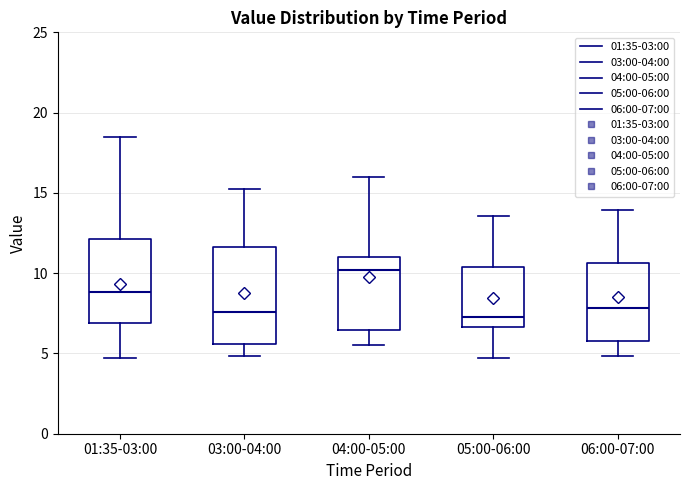

Where does the lower whisker of the box for 04:00-05:00 end on the y-axis? The values are not printed on the chart, so give them approximately, as read against the axis.

5.5